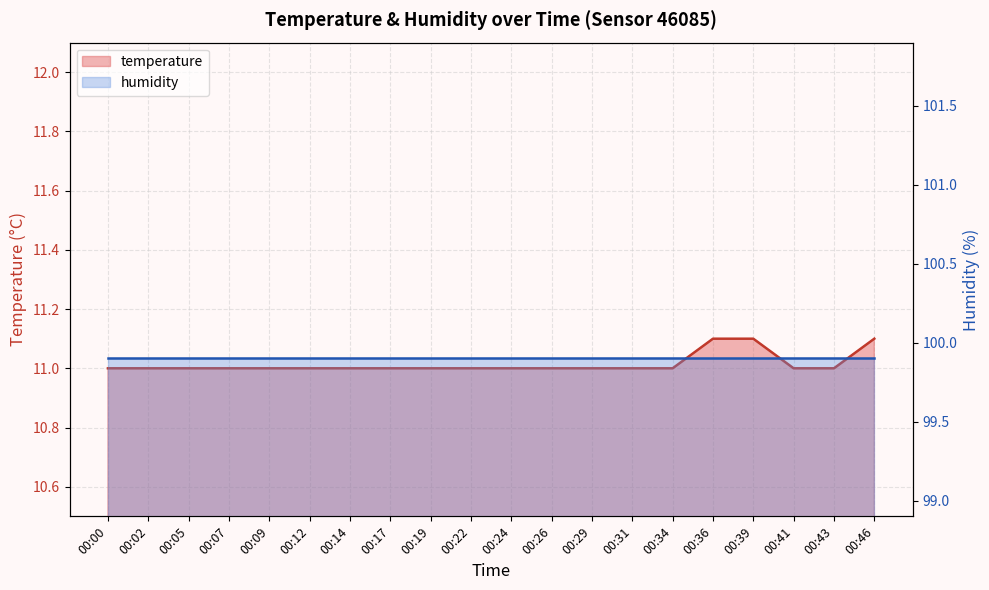

True or false: the data shows 11.0 at 00:00.

True